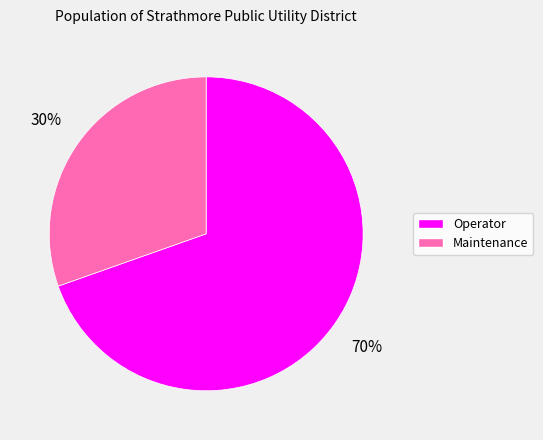

Between Maintenance and Operator, which is larger?

Operator